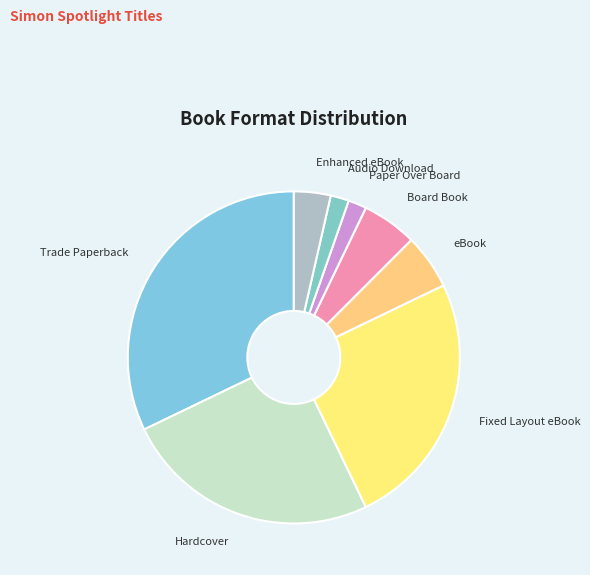

Does any single category account for the majority?

No